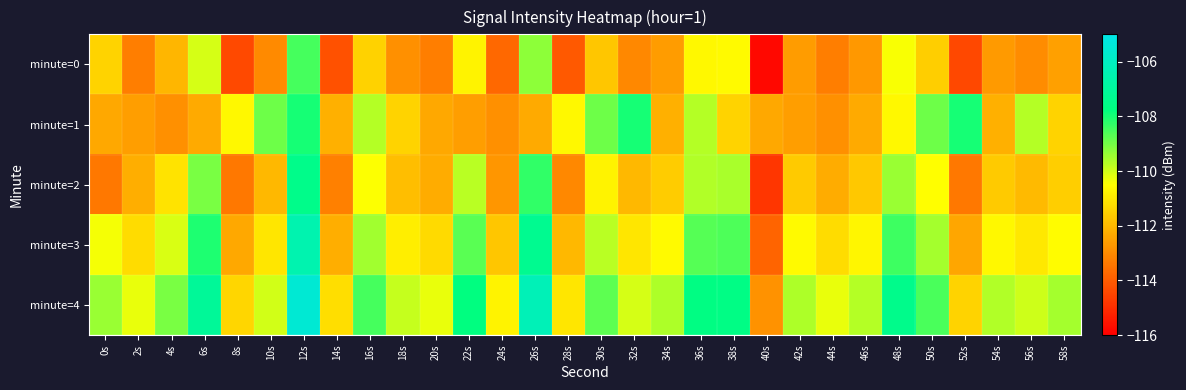

What is the total value across all series at 18s?

-557.0